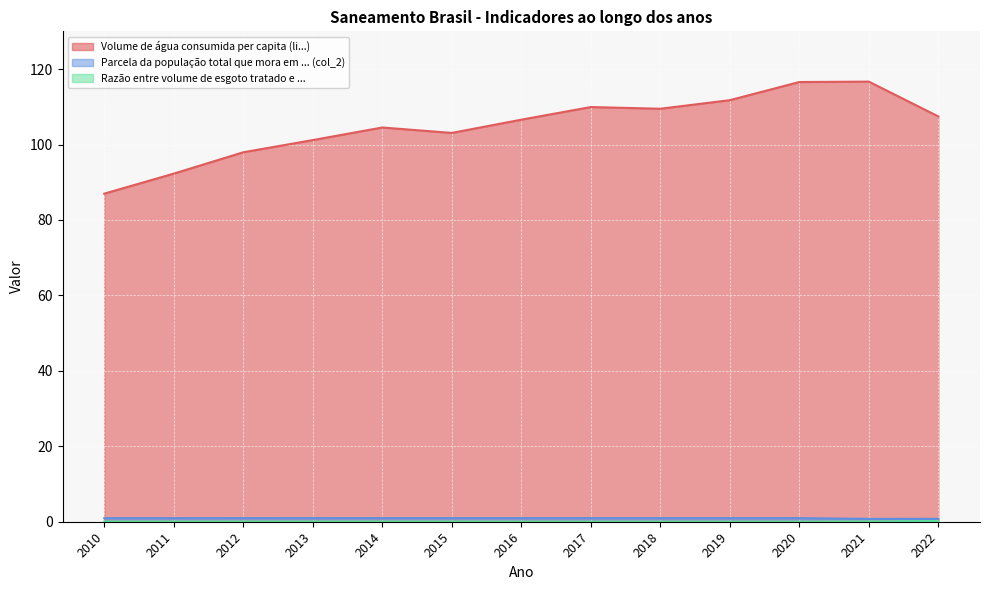

The Razão entre volume de esgoto tratado e ... series shows 0.0 at 2013. True or false?

True